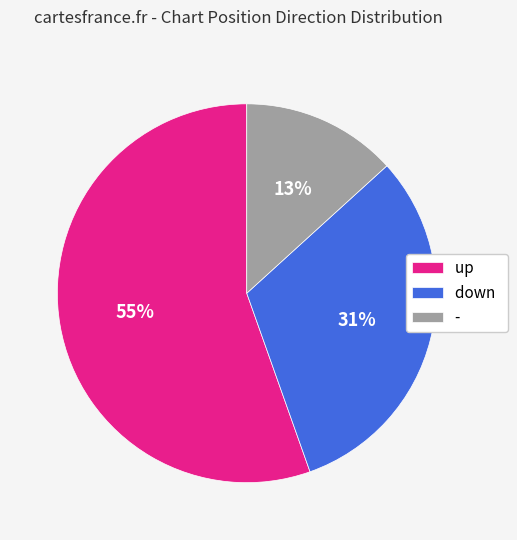

Rank the categories by value from lowest to highest.

-, down, up